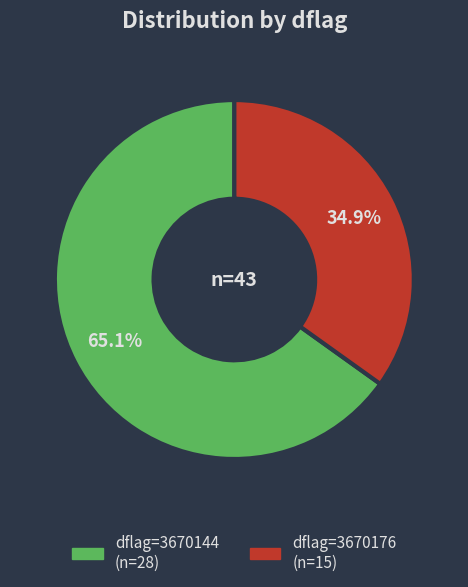

Count the number of slices in the pie.

2